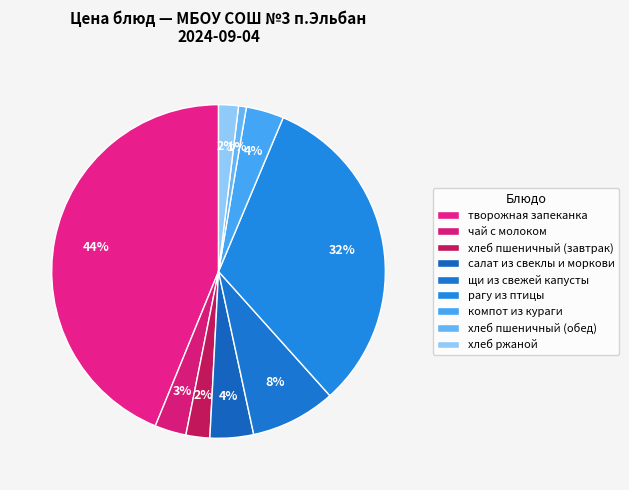

How many slices are in this pie chart?

9